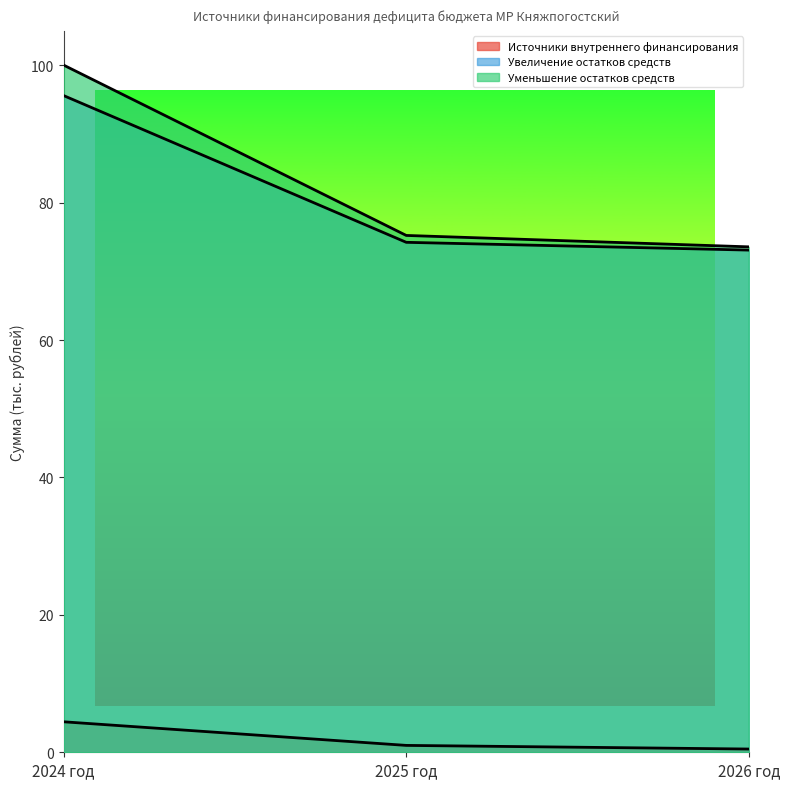

How many categories are shown in the chart?

3